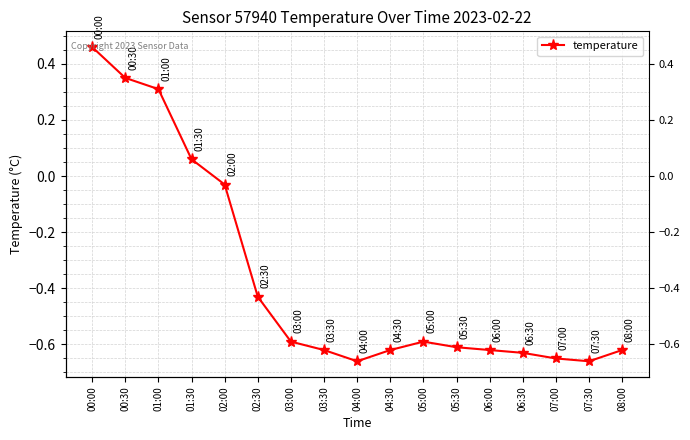

List the labels in order of value, largest first.

00:00, 00:30, 01:00, 01:30, 02:00, 02:30, 03:00, 05:00, 05:30, 03:30, 04:30, 06:00, 08:00, 06:30, 07:00, 04:00, 07:30